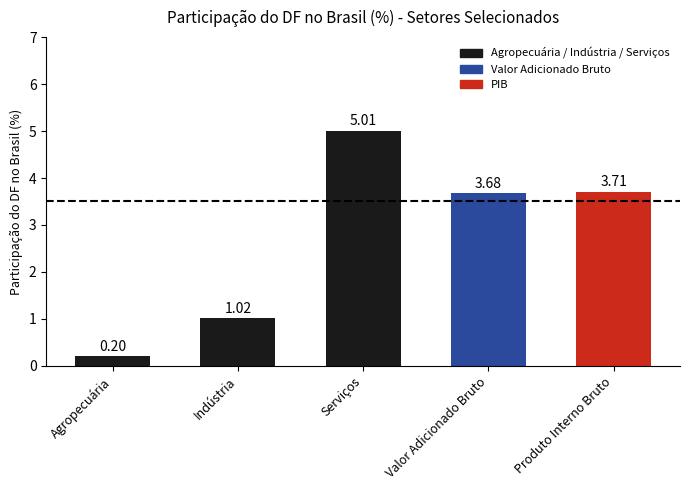

Between Produto Interno Bruto and Agropecuária, which is larger?

Produto Interno Bruto